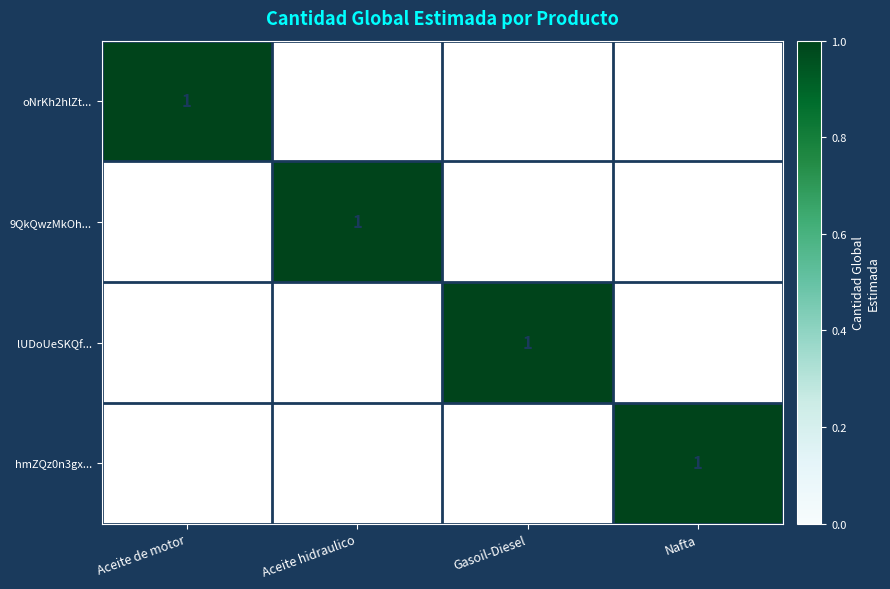

At which category is the sum across all series the highest?

Aceite de motor